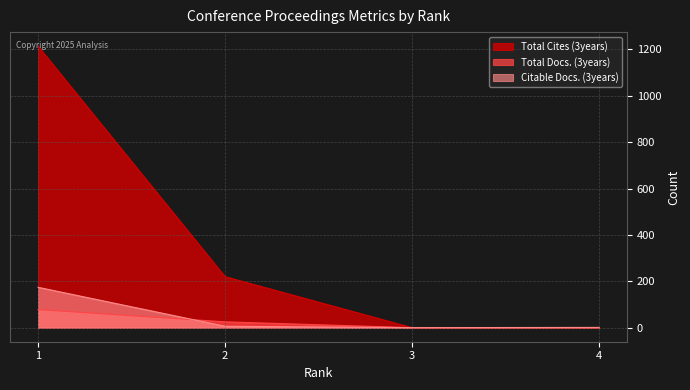

Reading left to right, what are all the values shown in this chart?

Total Docs. (3years): 78	25	0	0
Total Cites (3years): 1214	220	0	0
Citable Docs. (3years): 174	6	0	1